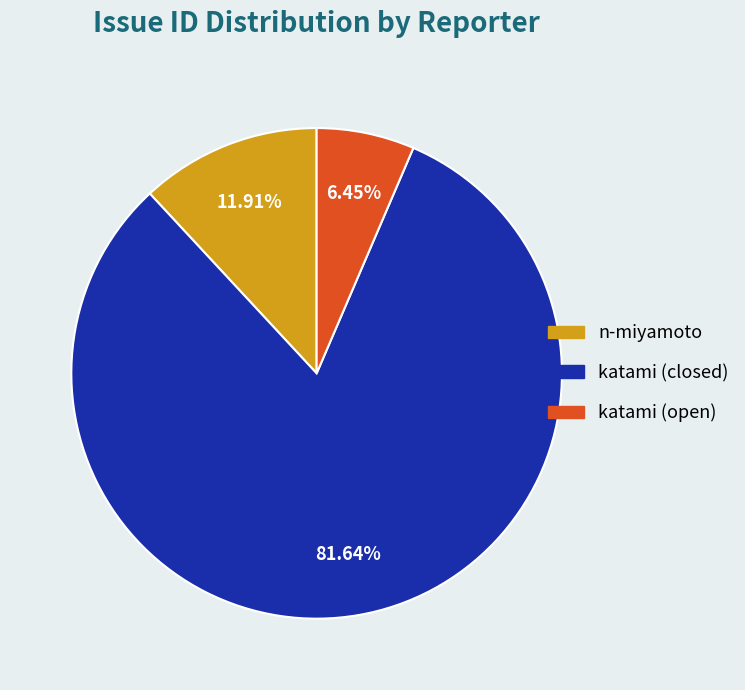

Combined, do n-miyamoto and katami (open) account for over 50%?

No